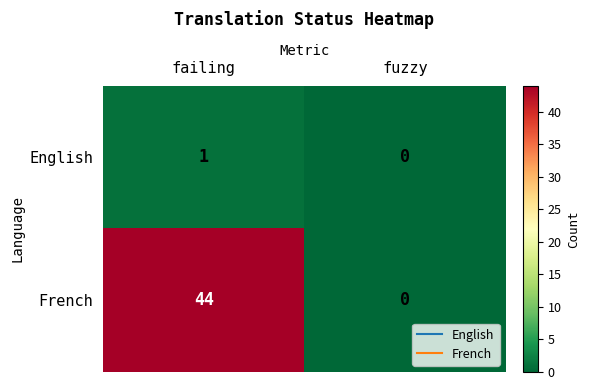

At failing, list the series in order from smallest to largest.

English, French